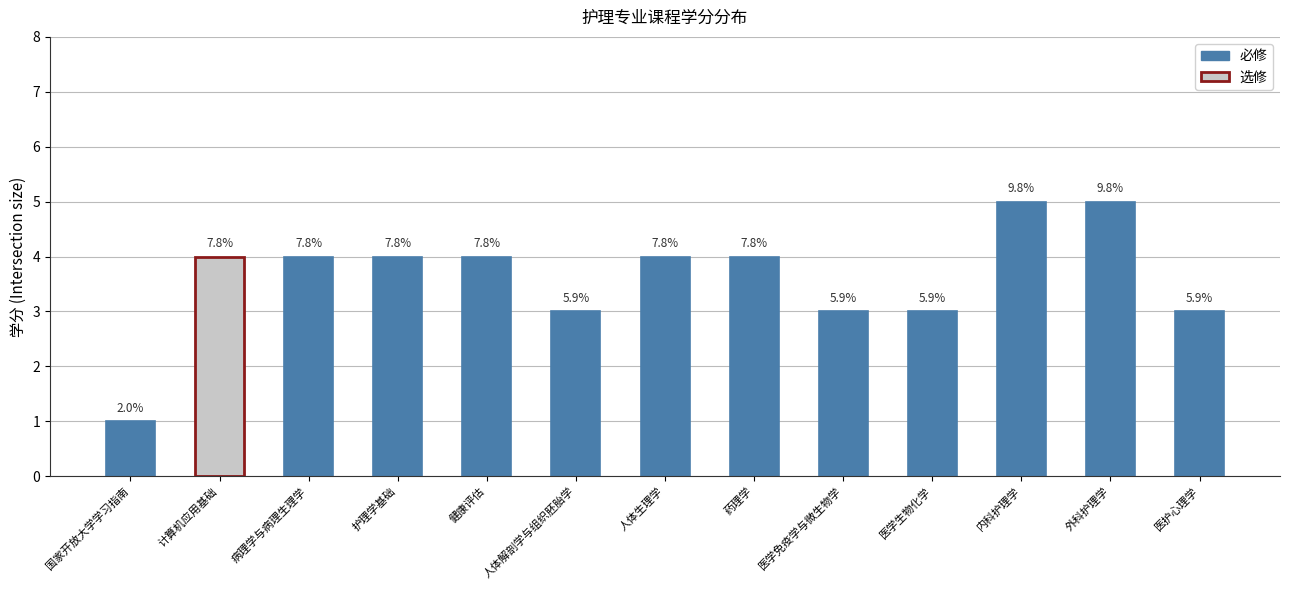

Is it true that the value at 医学生物化学 is 3?

True